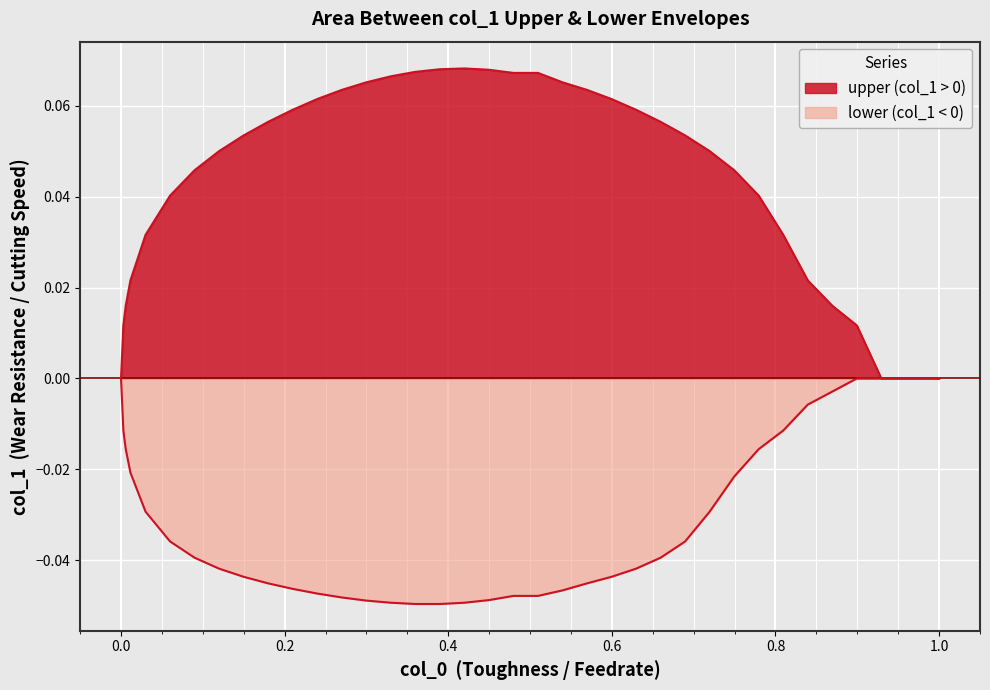

Is the value of upper at 0.2 greater than the value of lower at 27?

Yes